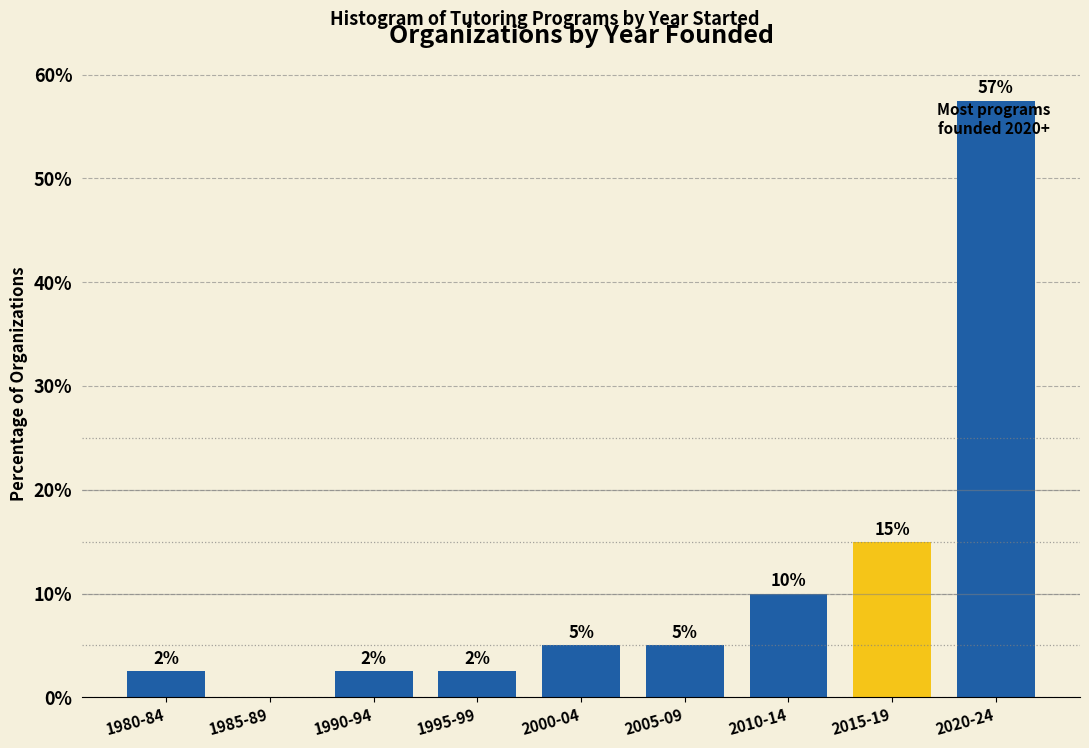

What is the ratio of the value at 1990-94 to the value at 1995-99?

1.0